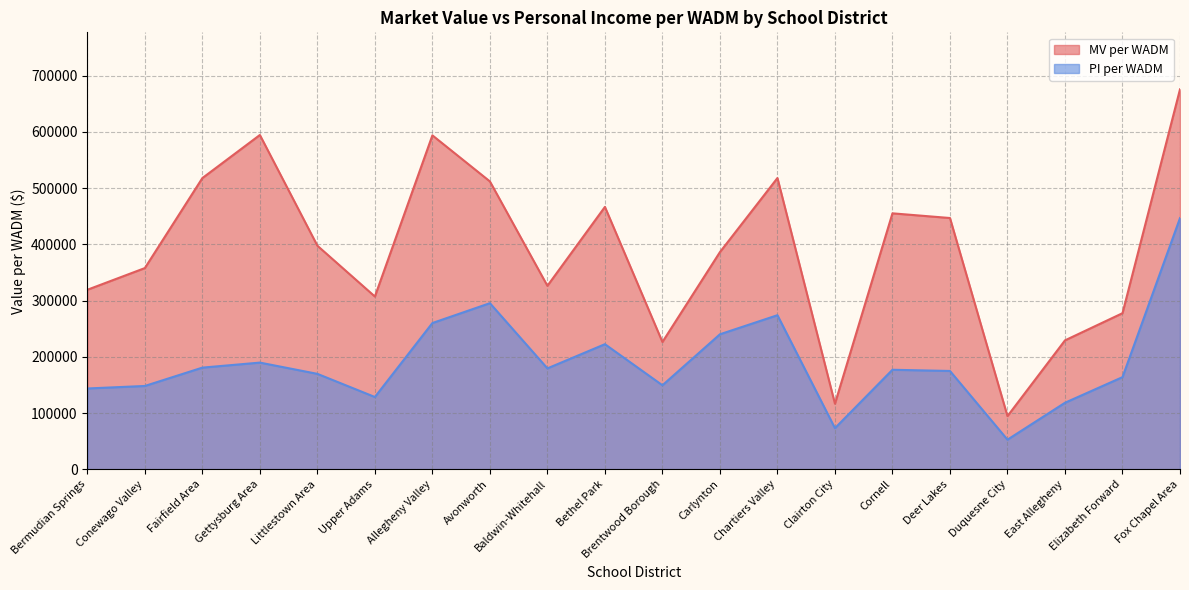

Which has a higher value, Fox Chapel Area or Clairton City?

Fox Chapel Area